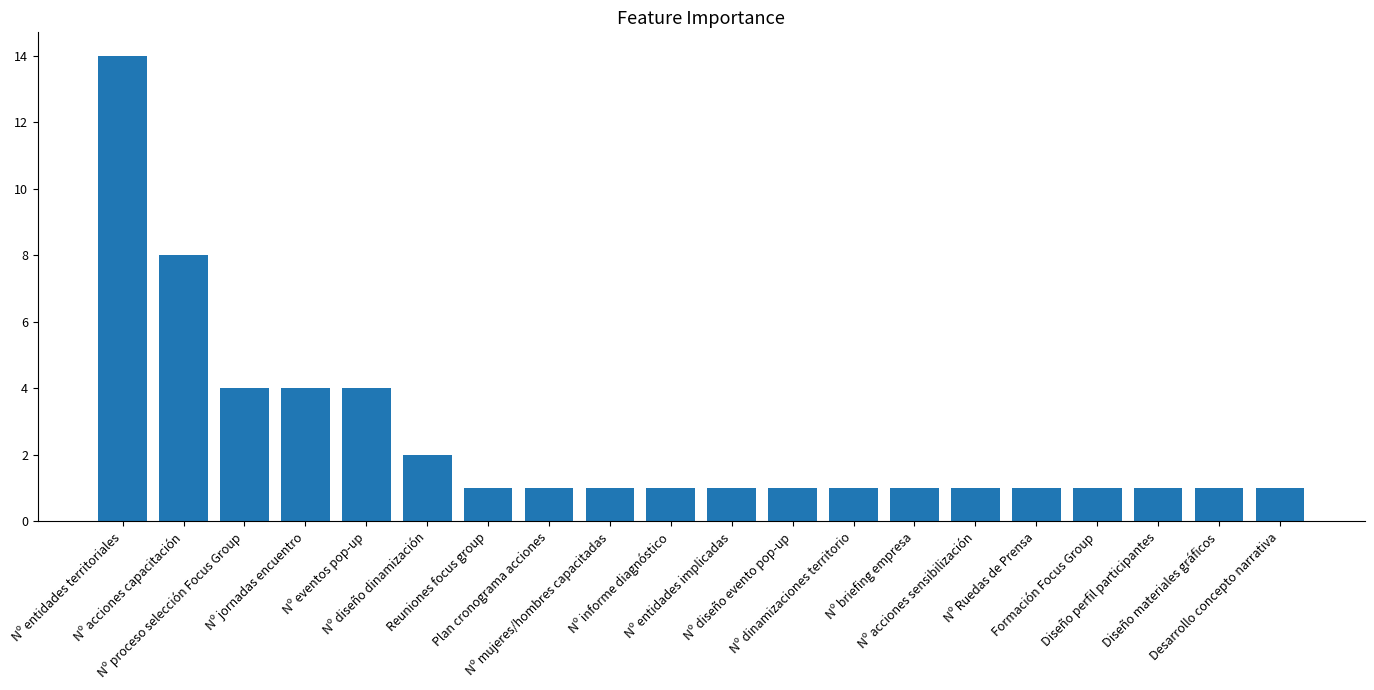

What is the sum of all values?

50